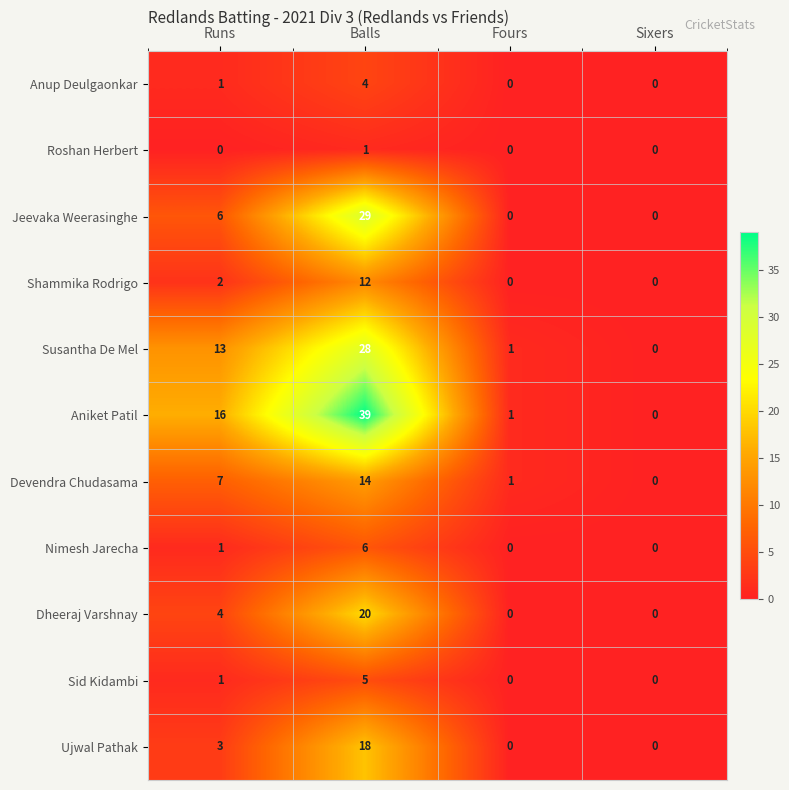

How many data points in Devendra Chudasama are less than 7?

2